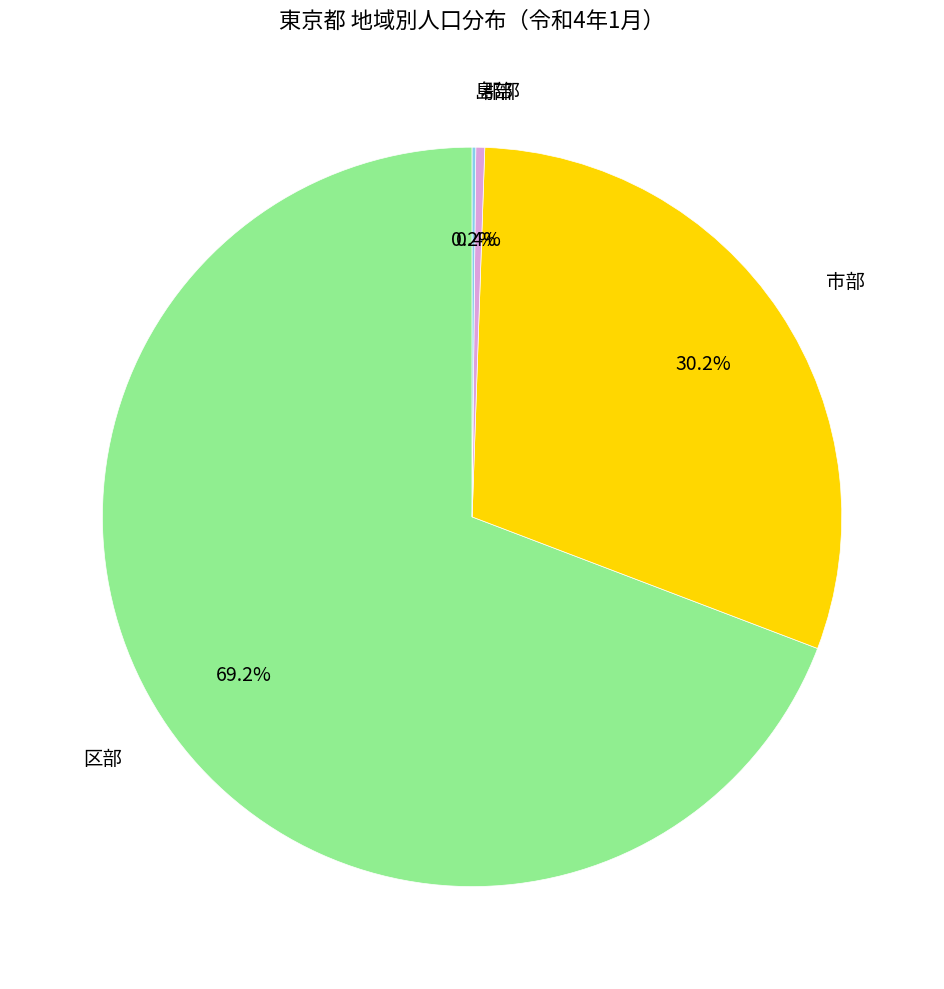

Which category has the biggest portion of the pie?

区部